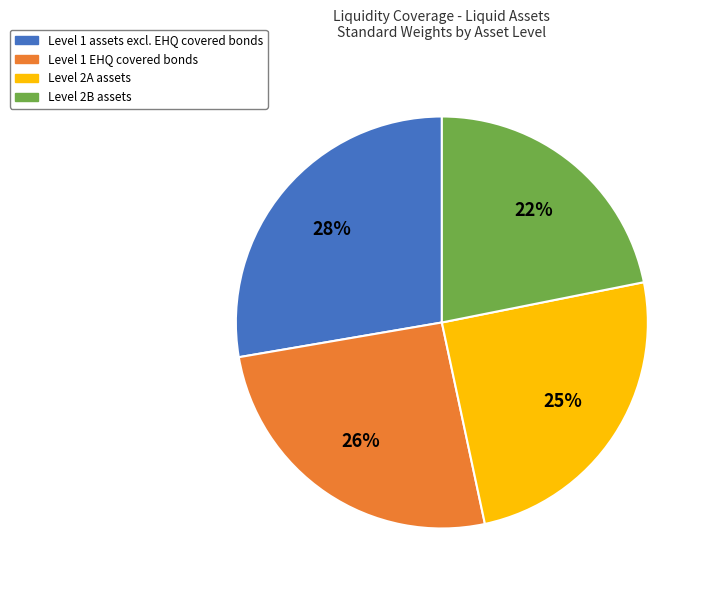

To the nearest percent, what portion does Level 1 assets excl. EHQ covered bonds represent?

28%